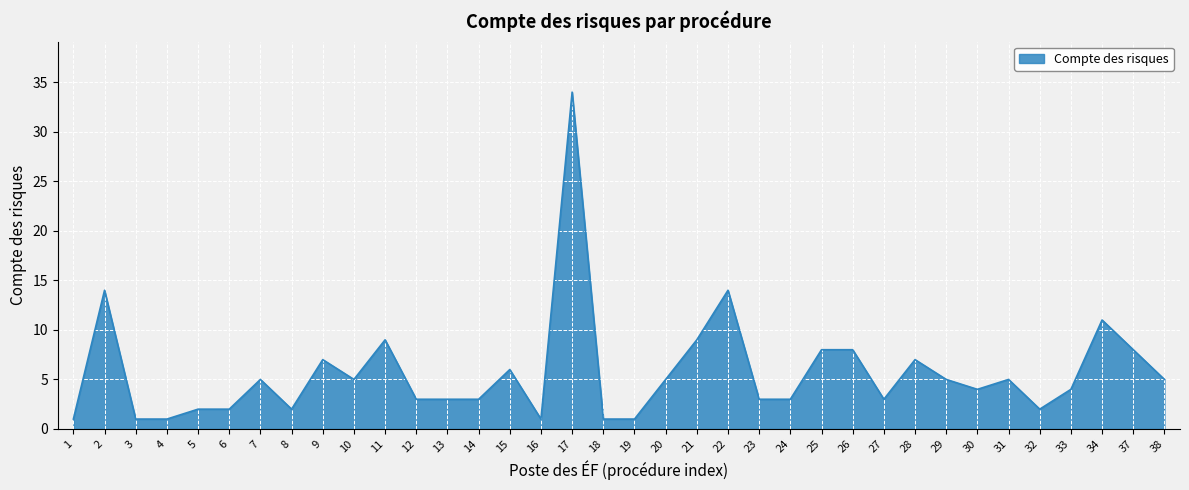

What is the difference between the values at 9 and 3?

6